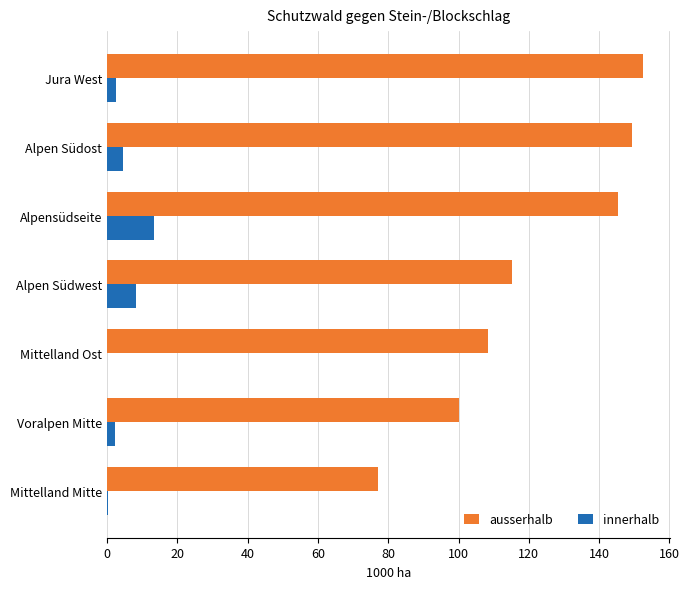

Which series changed the most between Mittelland Mitte and Mittelland Ost?

ausserhalb